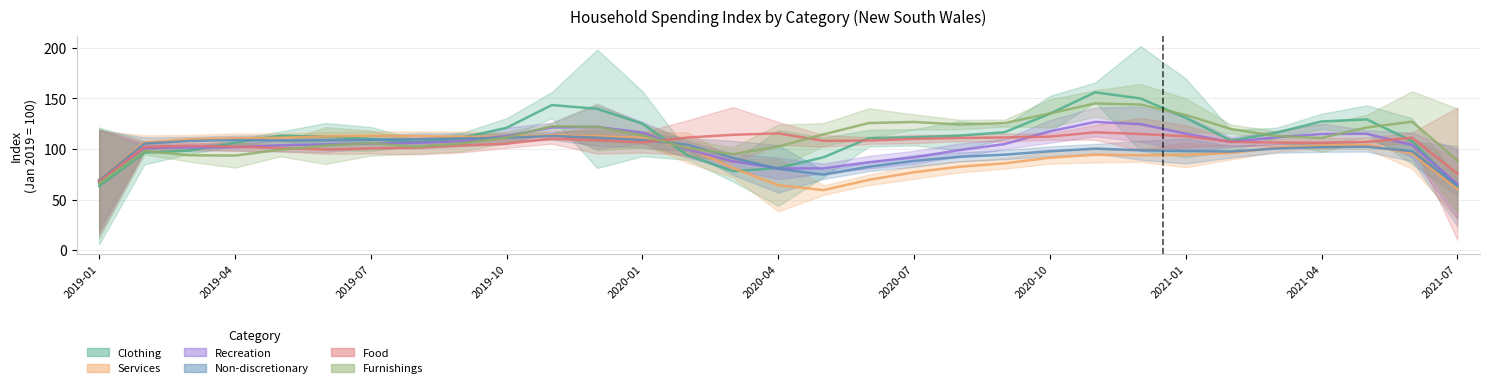

How many times do Recreation and Services cross each other?

3